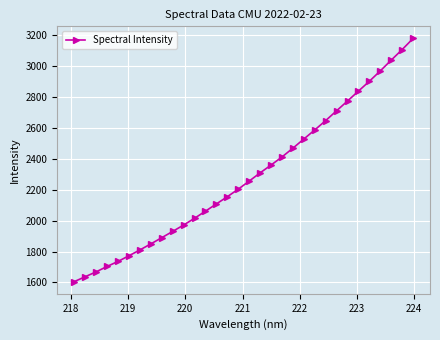

What is the greatest value displayed?

3176.5